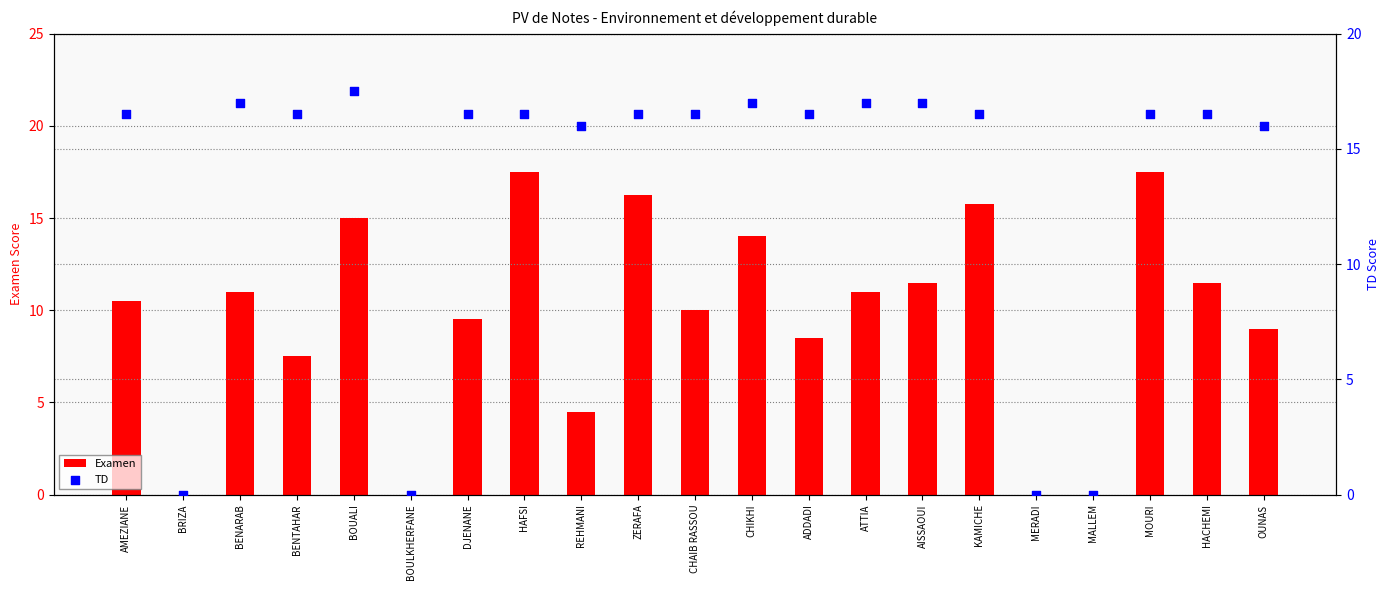

Which series reaches the minimum Y coordinate?

Examen